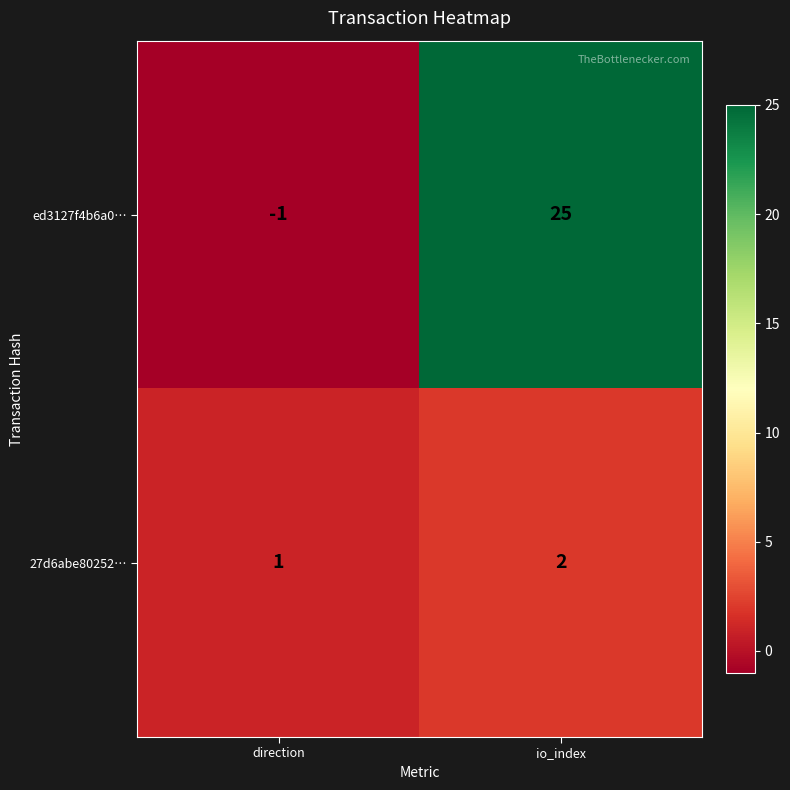

What is the maximum value shown in the chart?

25